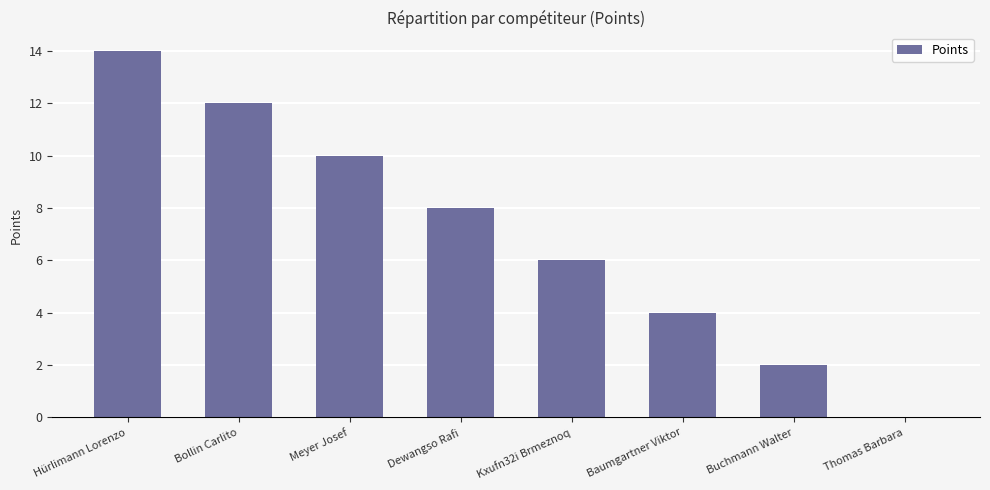

Is it true that the value at Thomas Barbara is -7?

False